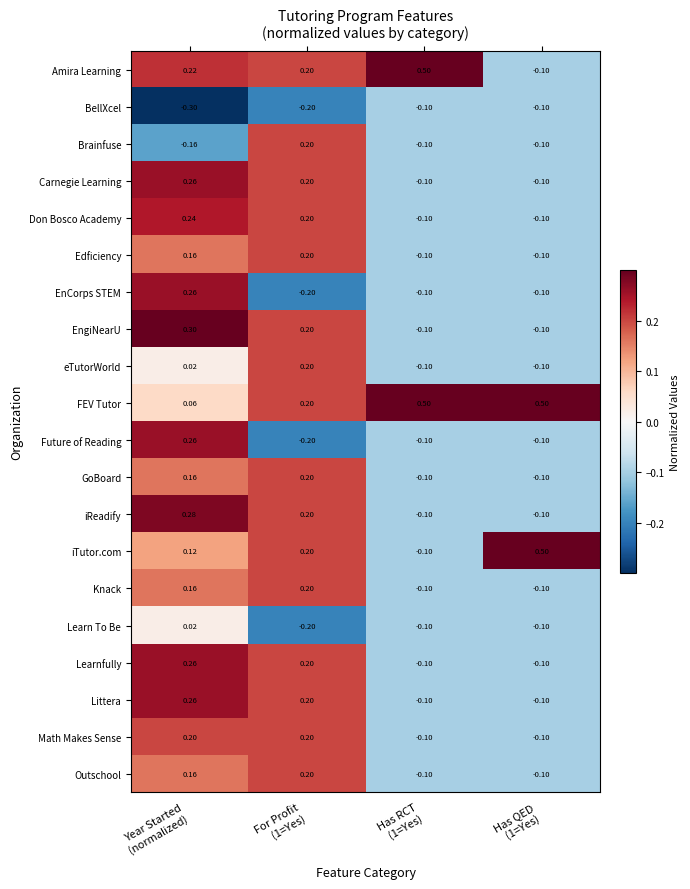

How many values in Math Makes Sense are below zero?

2